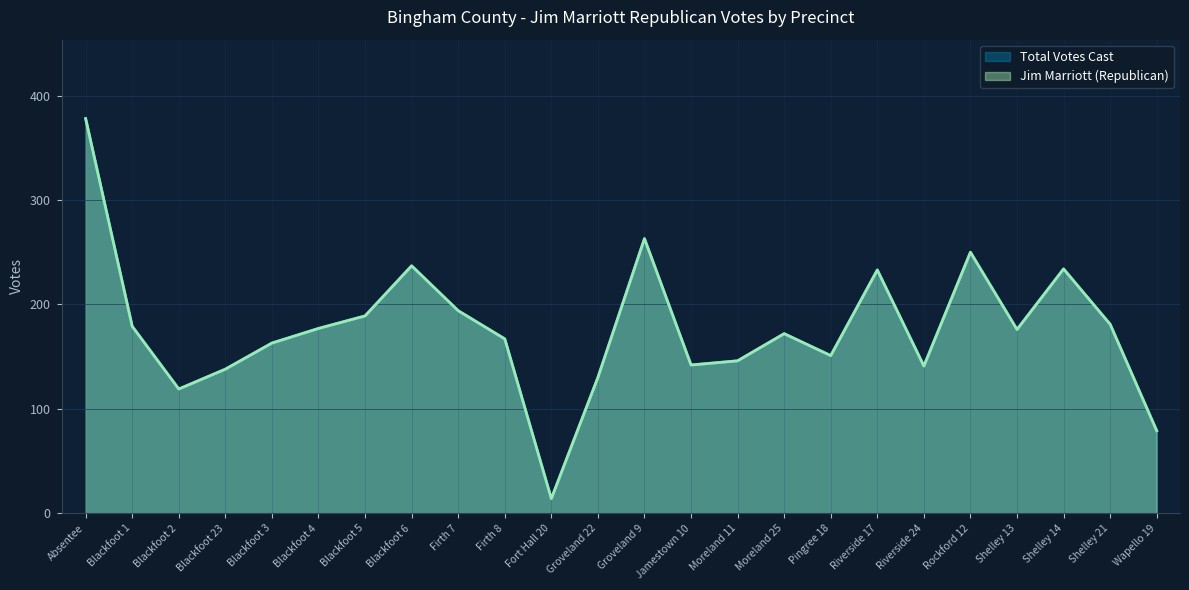

What is the value of the Jim Marriott (Republican) point at the 11th from the left?

14